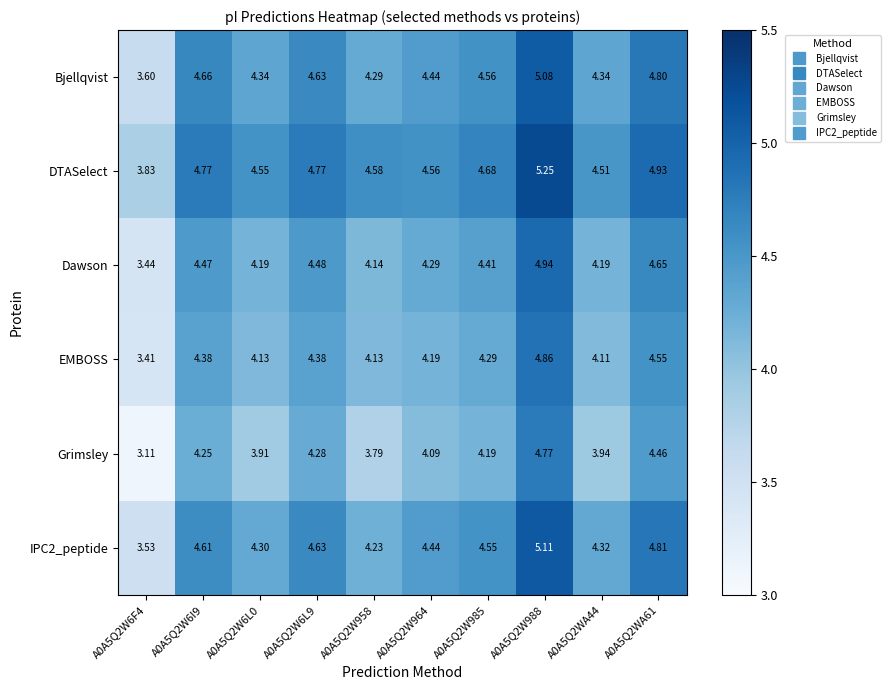

Which series has the largest range (max minus min)?

Grimsley